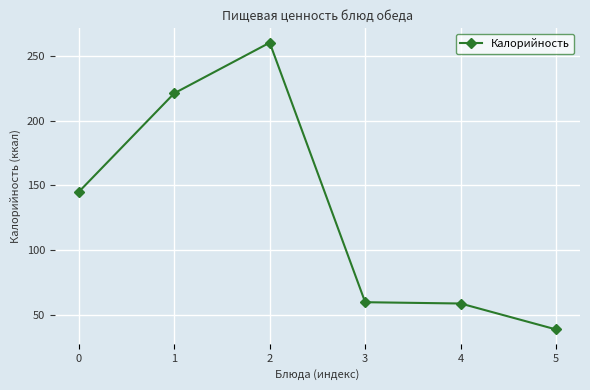

How many categories are shown in the chart?

6